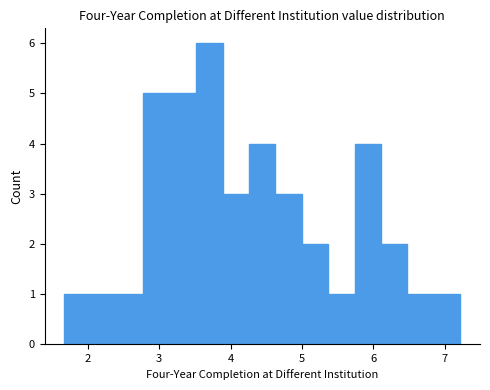

Around what value on the x-axis is the tallest bar? Give the approximate position of its centre, as read against the axis.

3.7